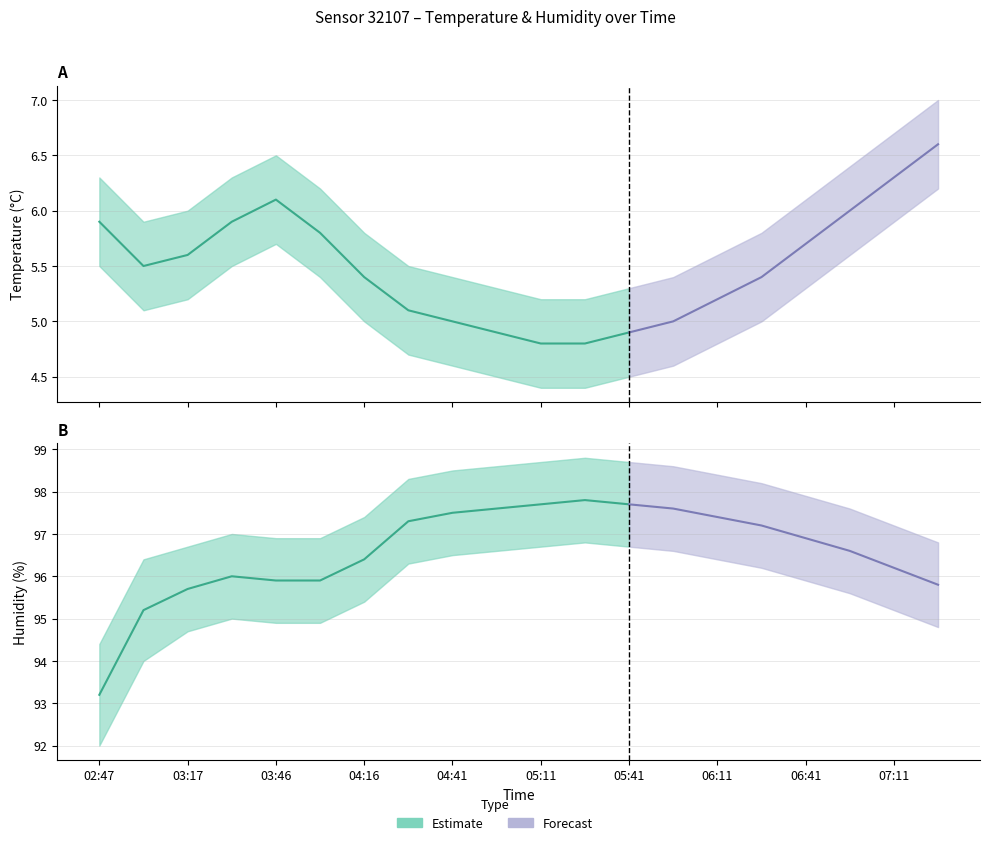

Where is humidity nearest to the value 95?

03:02